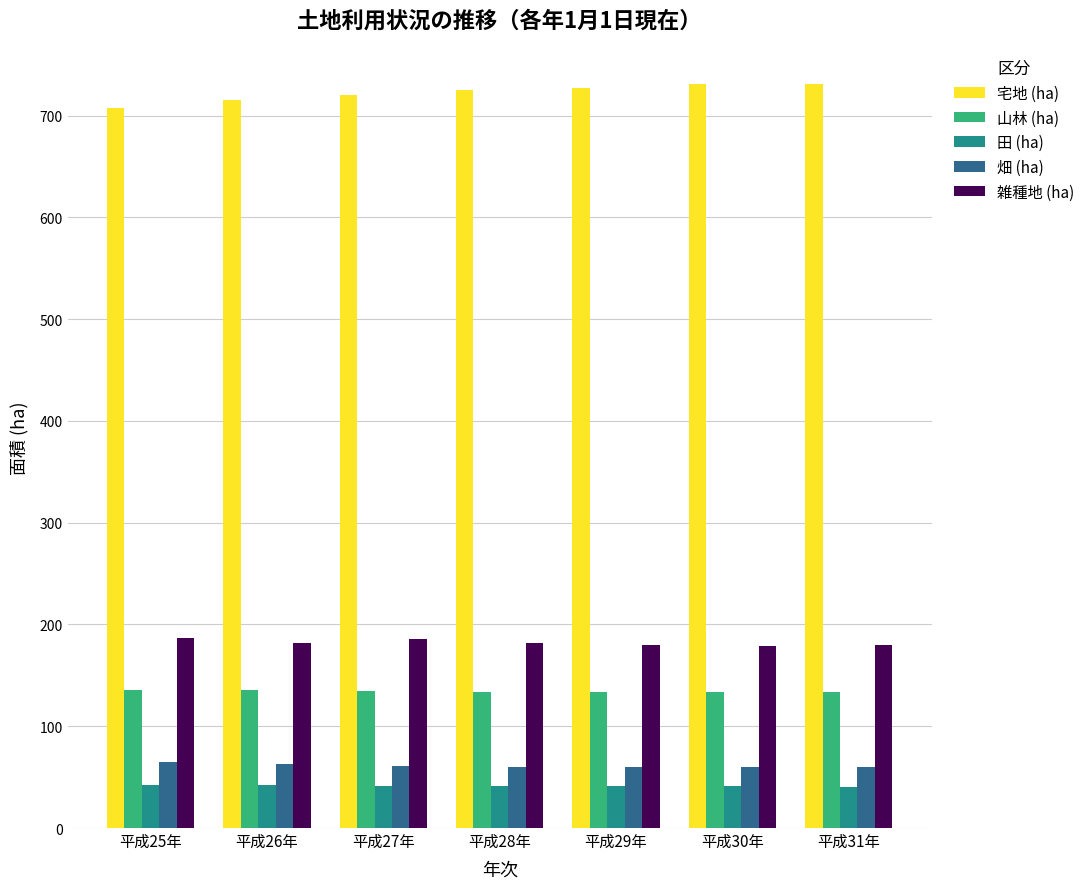

How many data points in 雑種地 (ha) are less than 181?

3